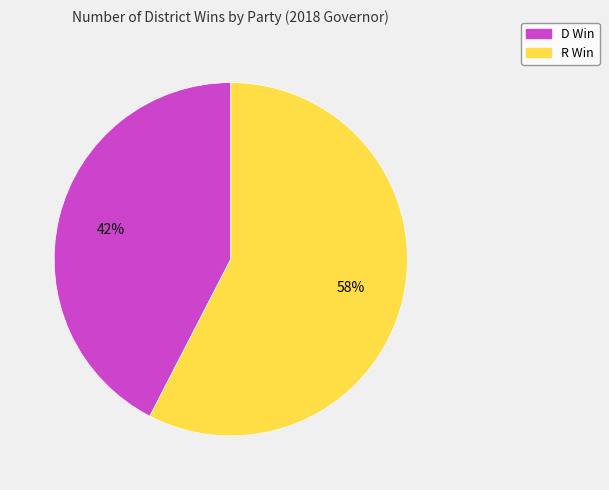

What is the ratio of the value at D Win to the value at R Win?

0.7